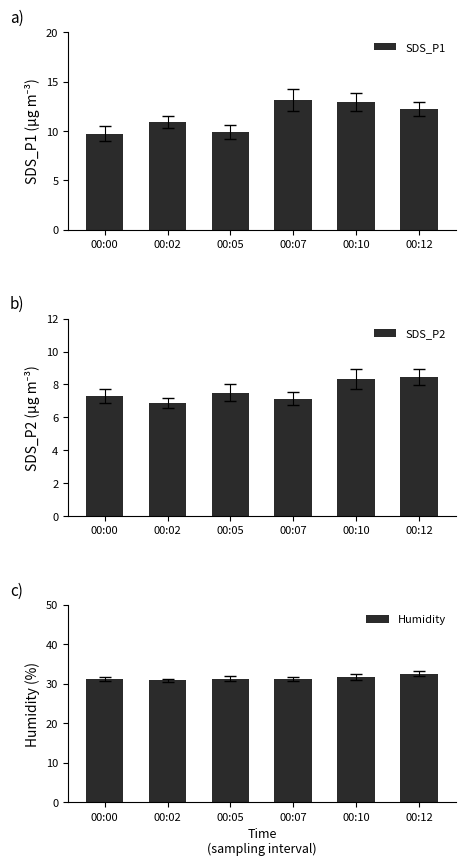

Which has a higher value, 00:10 or 00:05?

00:10